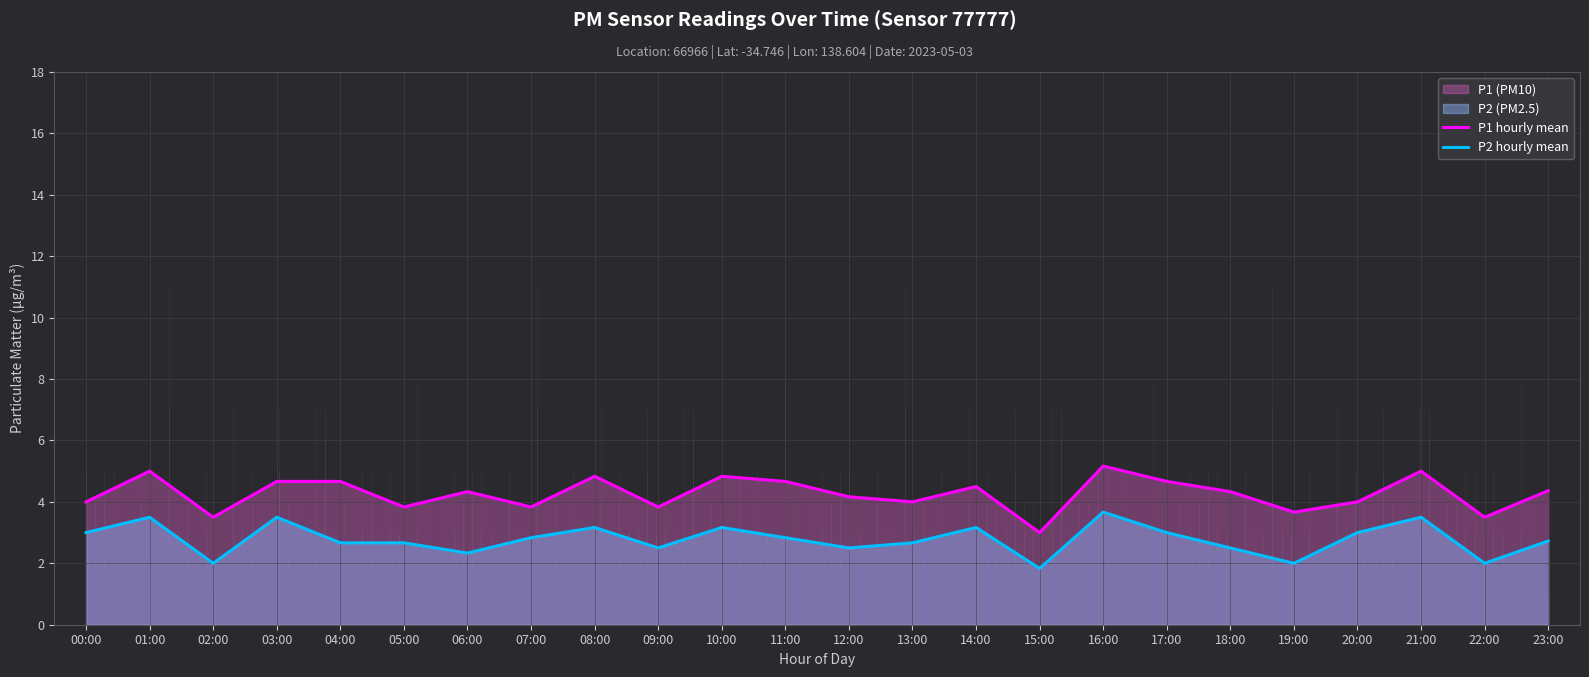

What is the spread (max minus min) of values at 03:00?

1.2